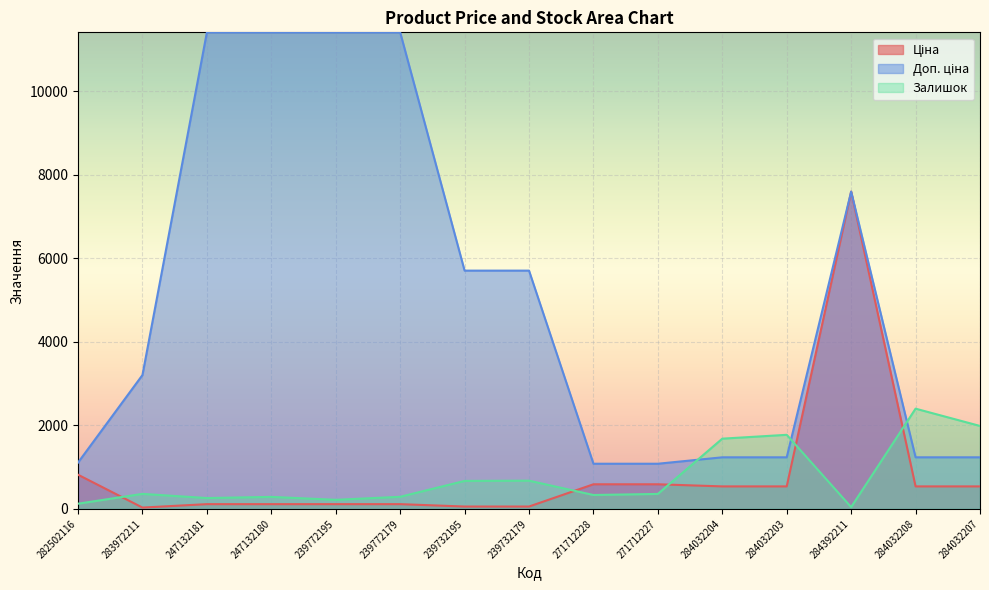

What is the highest value of the Залишок series?

2400.0